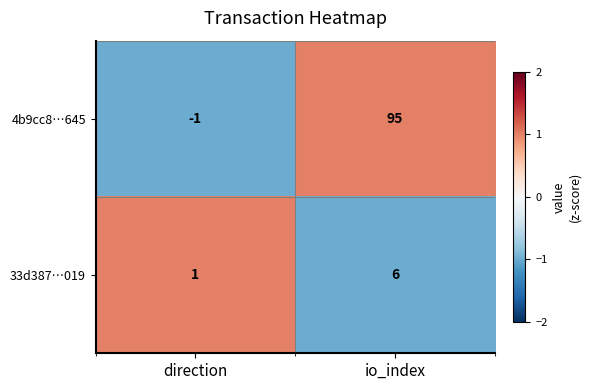

How many data points in 33d387…019 are less than 6?

1